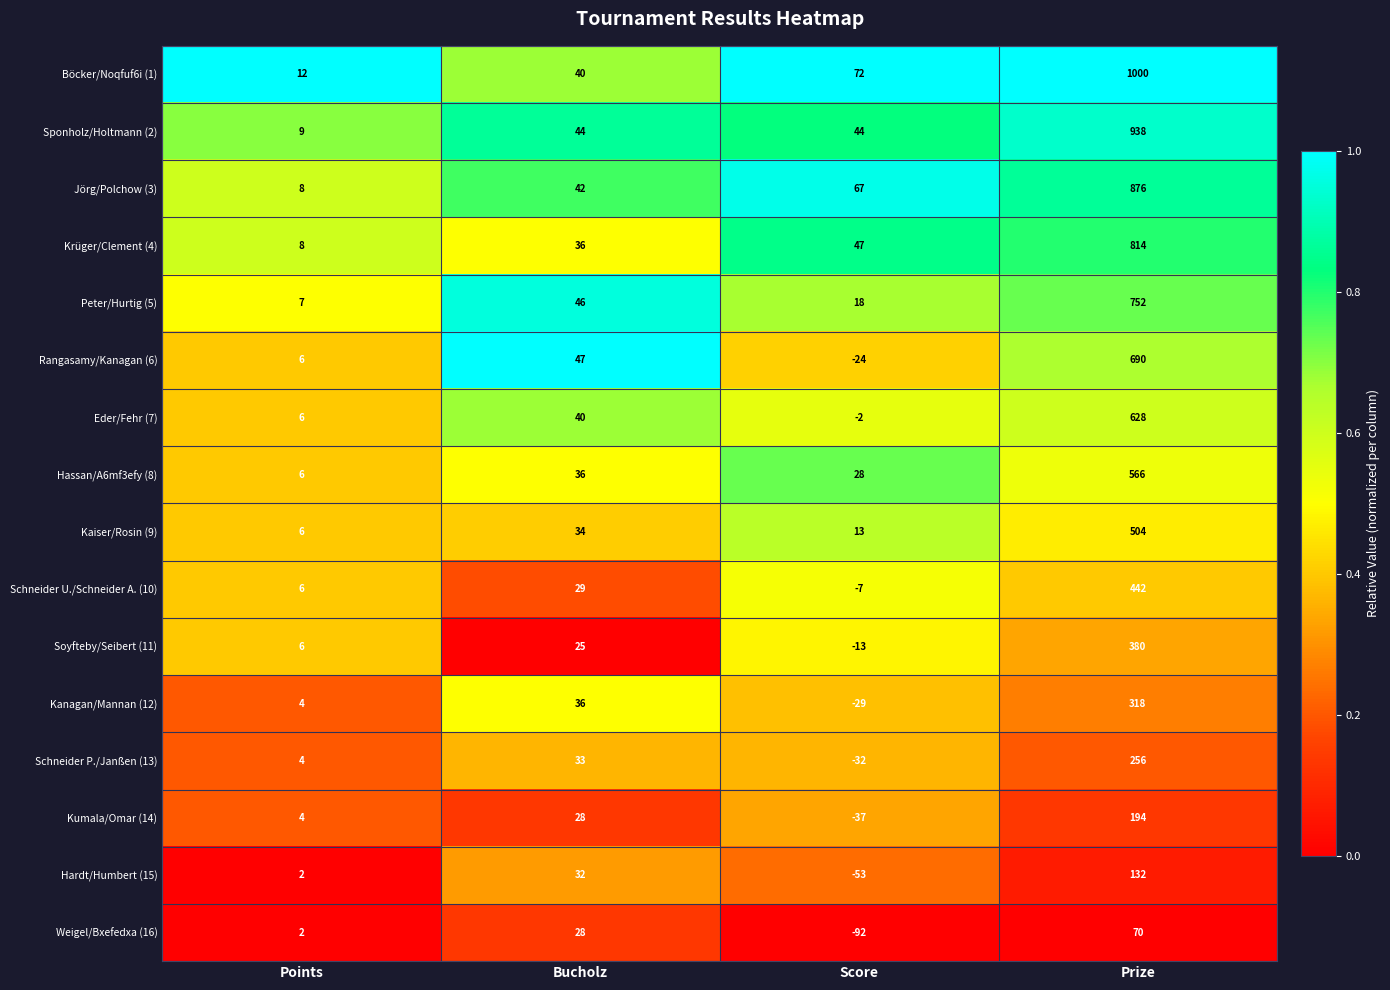

Which series has the largest total across all categories?

Böcker/Noqfuf6i (1)